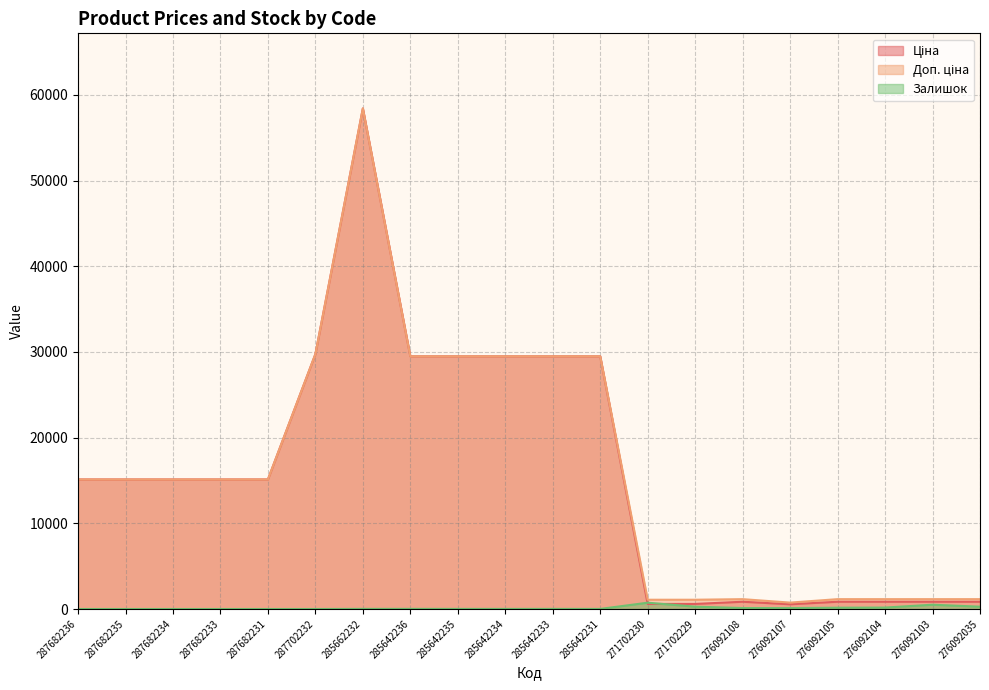

Is the value of Доп. ціна at 276092035 greater than the value of Ціна at 287682236?

No